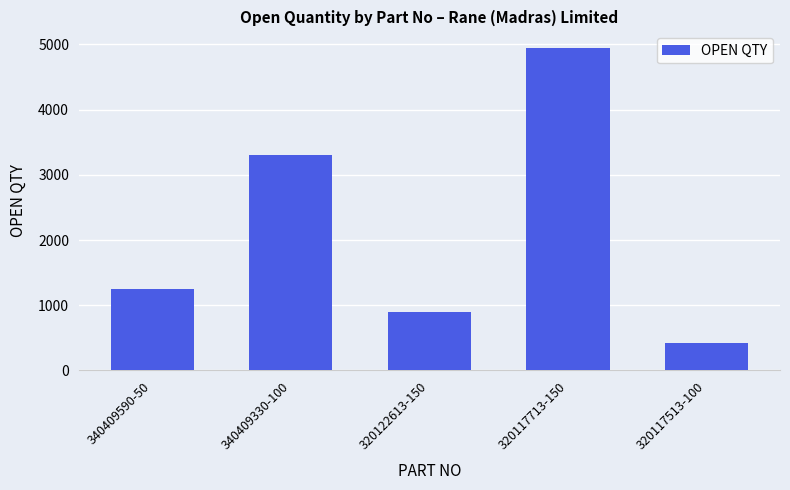

True or false: the data shows 1250 at 340409590-50.

True